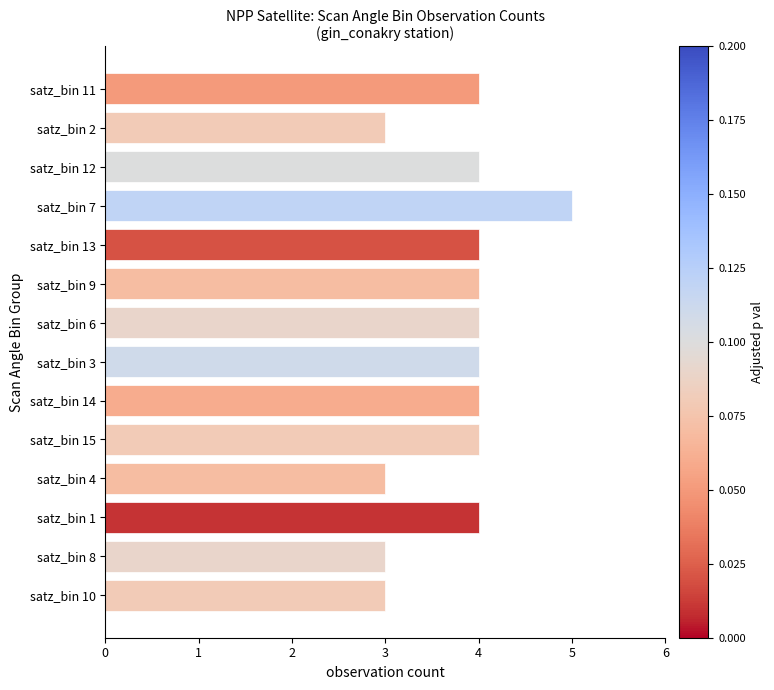

Reading bottom to top, transcribe all the data shown in this chart.

3	3	4	3	4	4	4	4	4	4	5	4	3	4